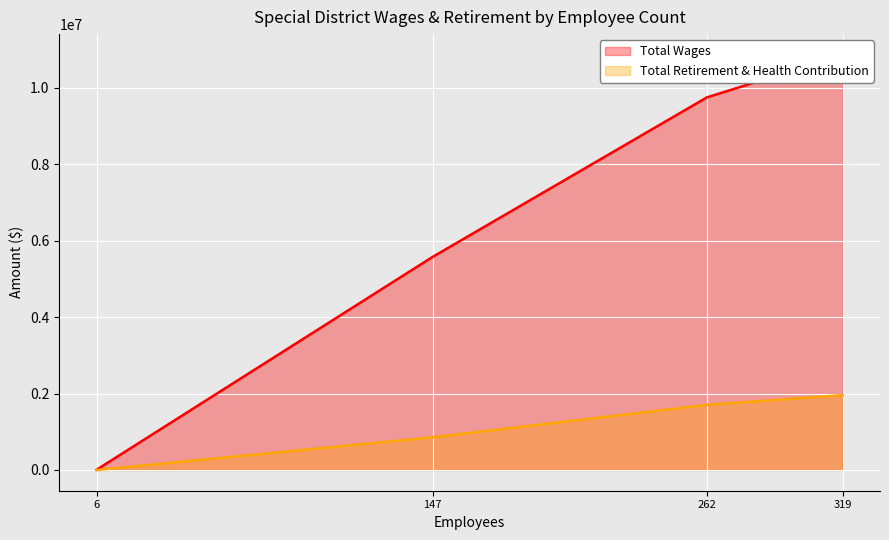

How many Total Retirement & Health Contribution values are between 855500 and 1958076?

3